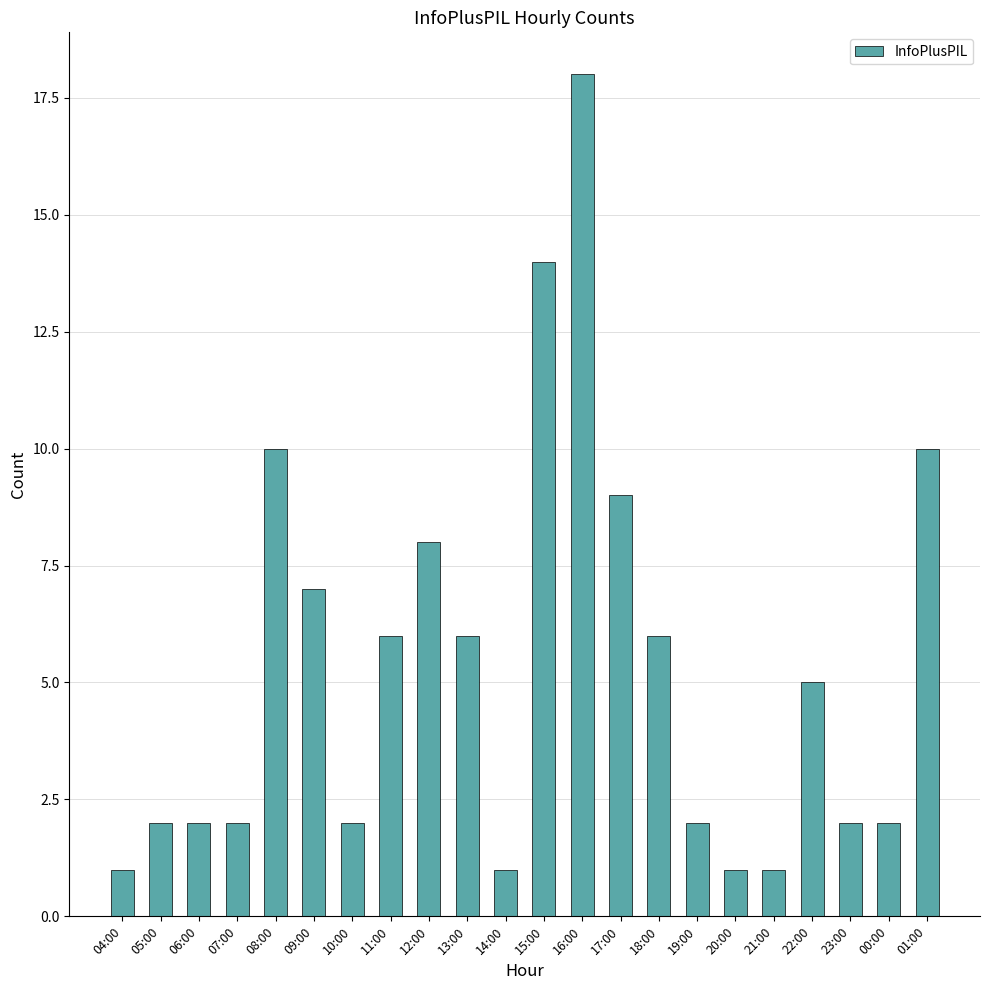

True or false: the data shows 8 at 11:00.

False